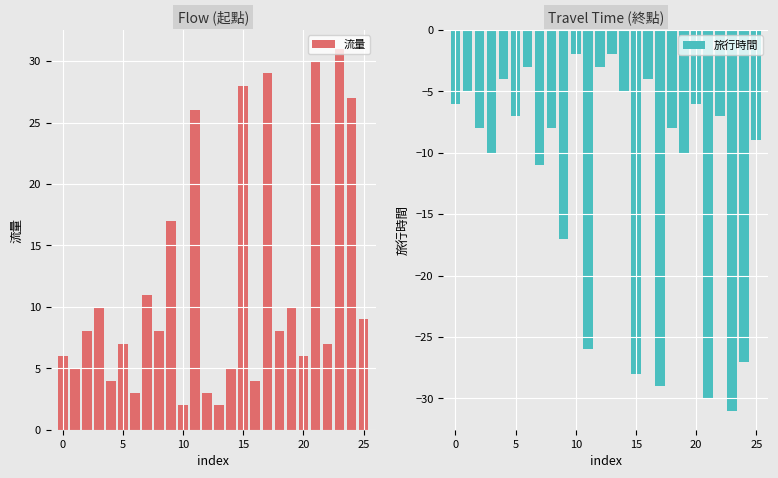

Is it true that 流量 equals 2 at 12?

False